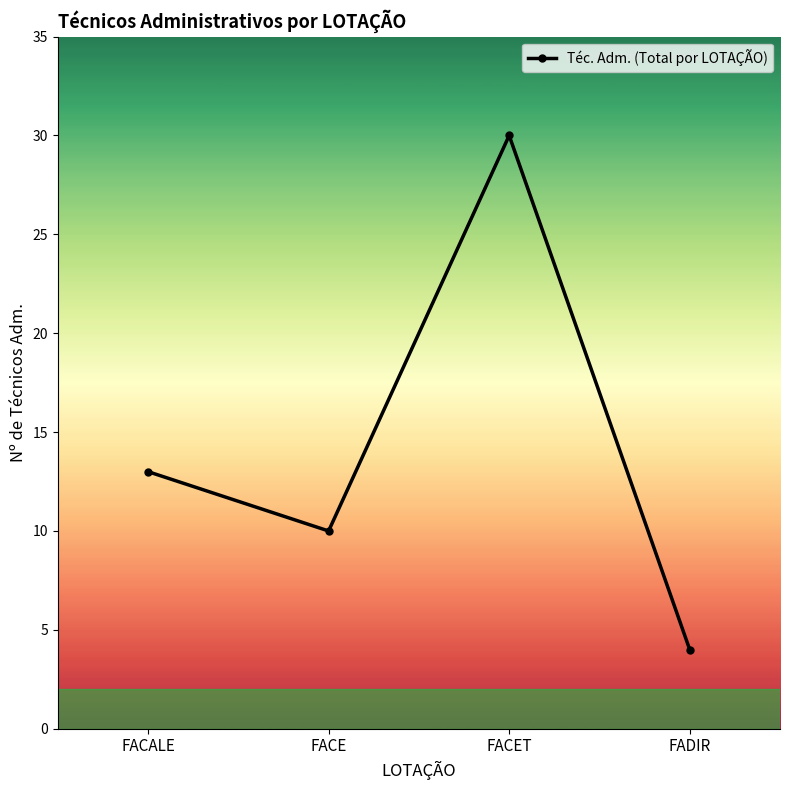

True or false: there are more than 1 points higher than both neighbors.

False